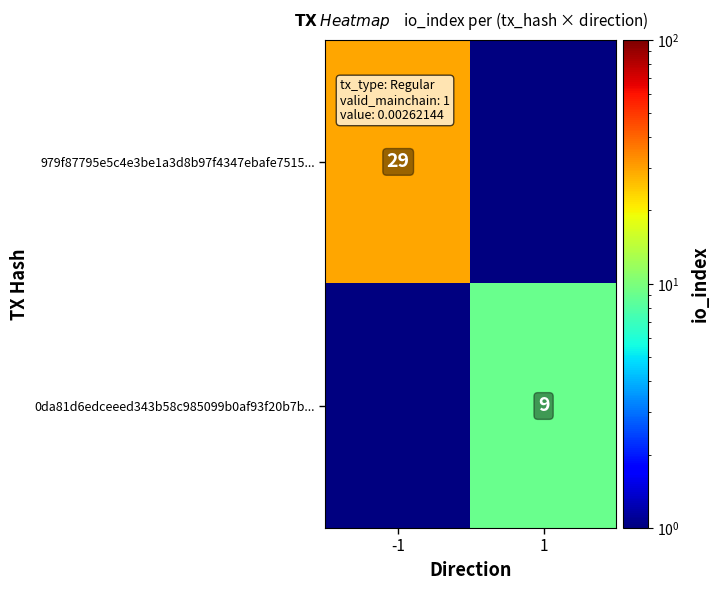

True or false: 0da81d6edceeed343b58c985099b0af93f20b7b... has a value of 6 at 1.

False